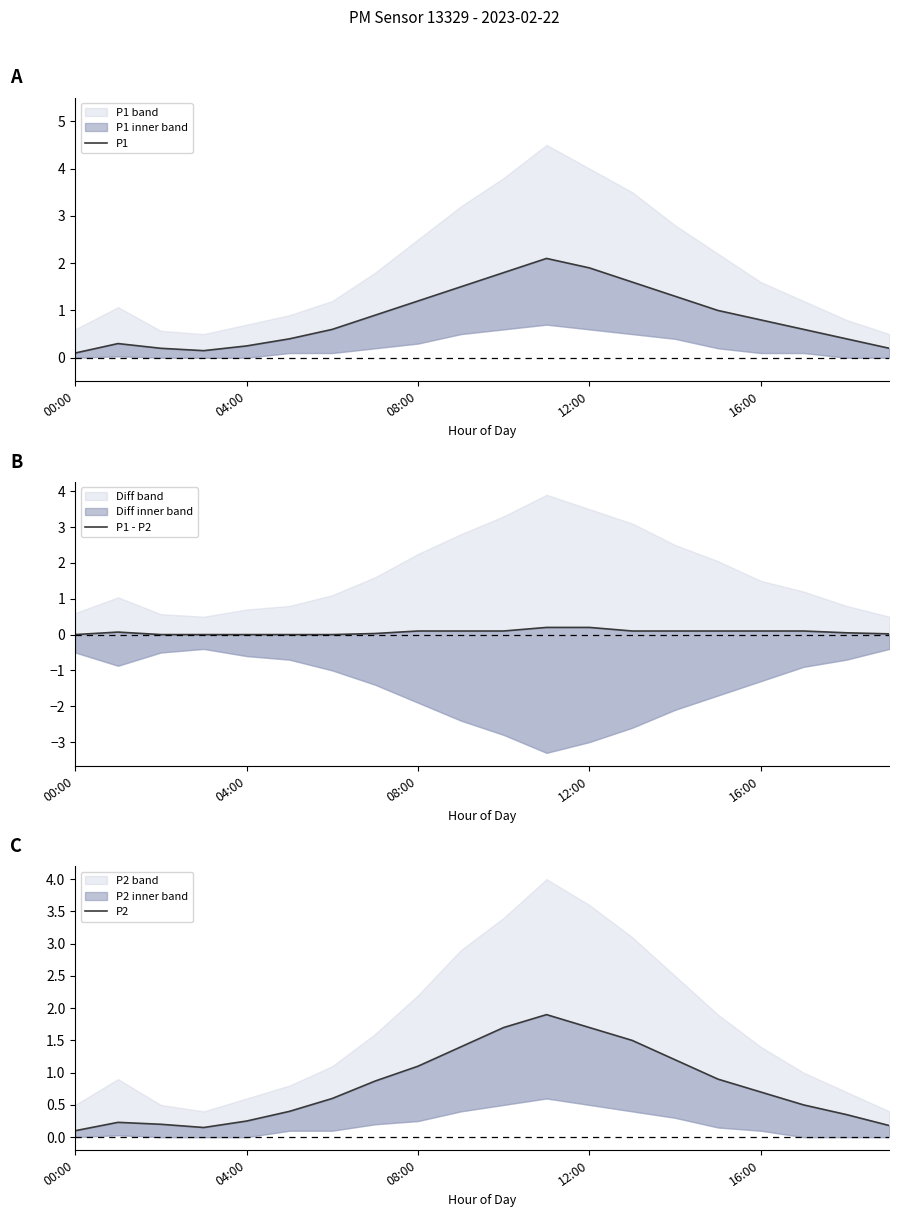

What is the difference between the maximum and minimum values in the P2 series?

1.8